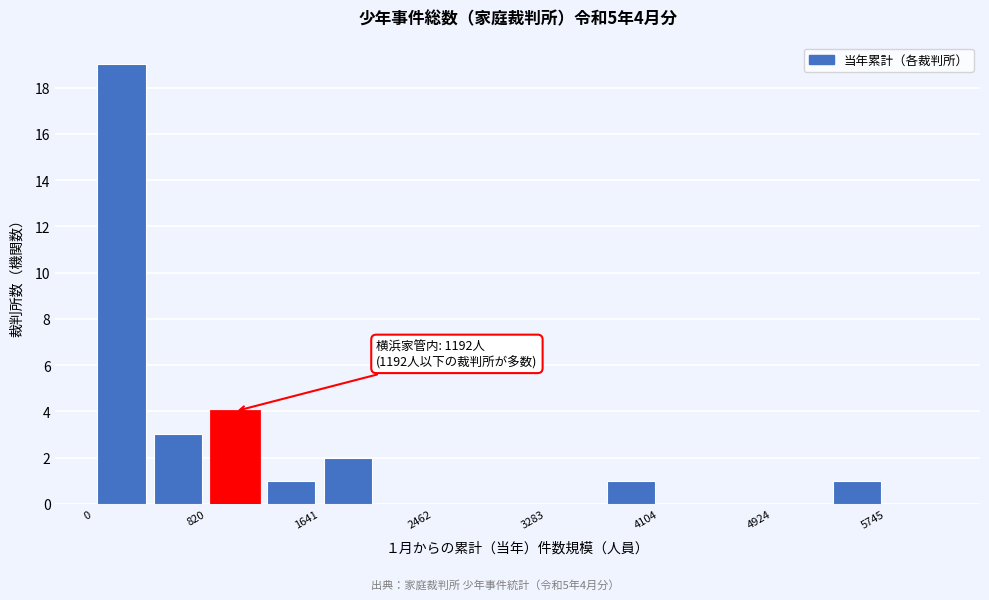

Over which range of the x-axis is the bar tallest?

0 to 400